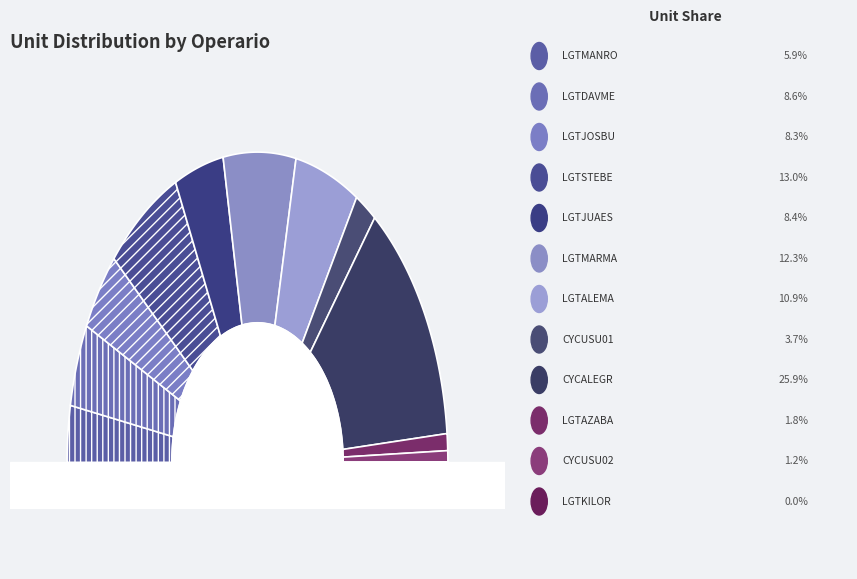

Count the number of slices in the pie.

12